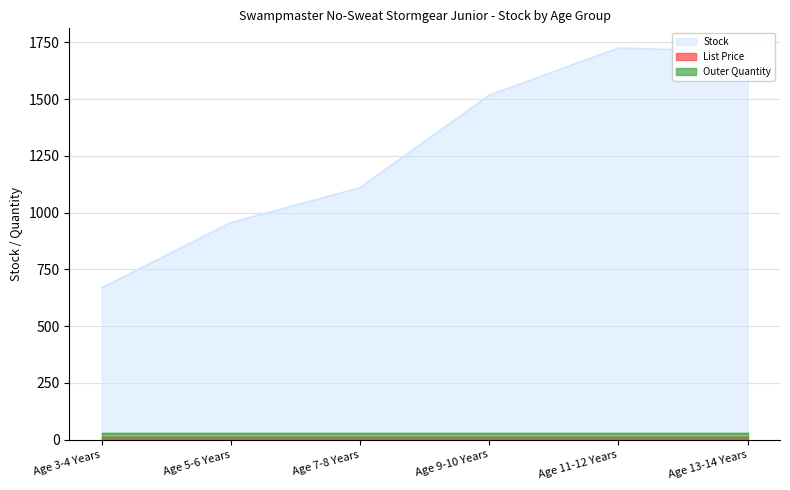

What position from the right is Age 13-14 Years?

1